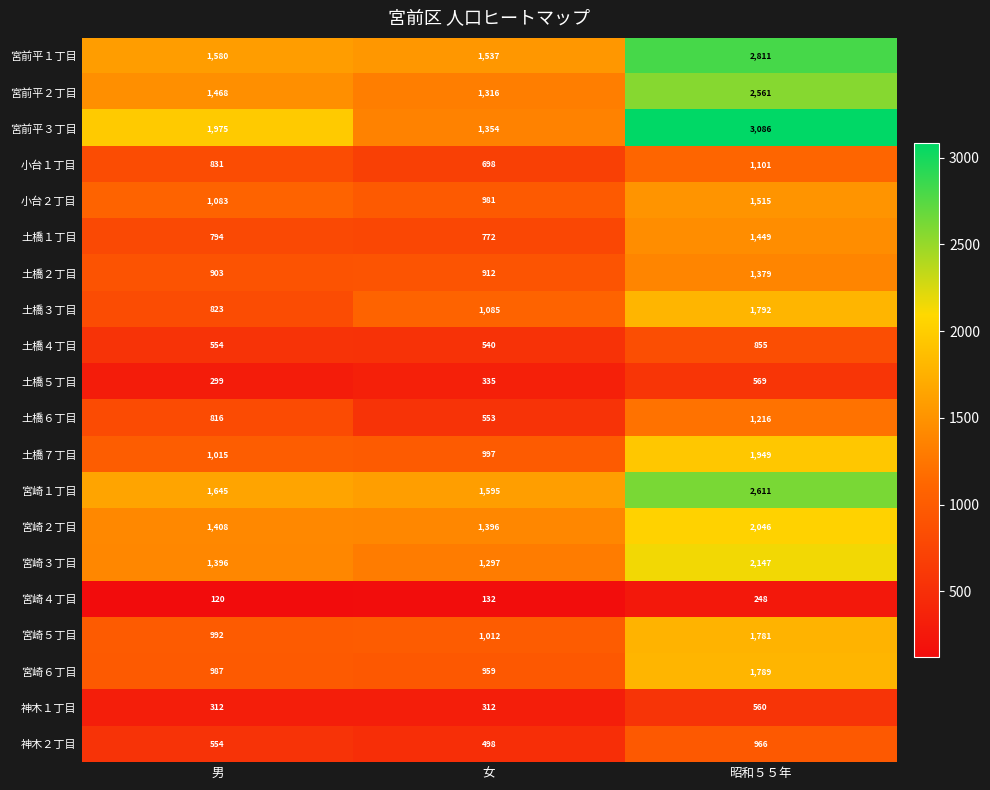

What is the total value across all series at 昭和５５年?

32431